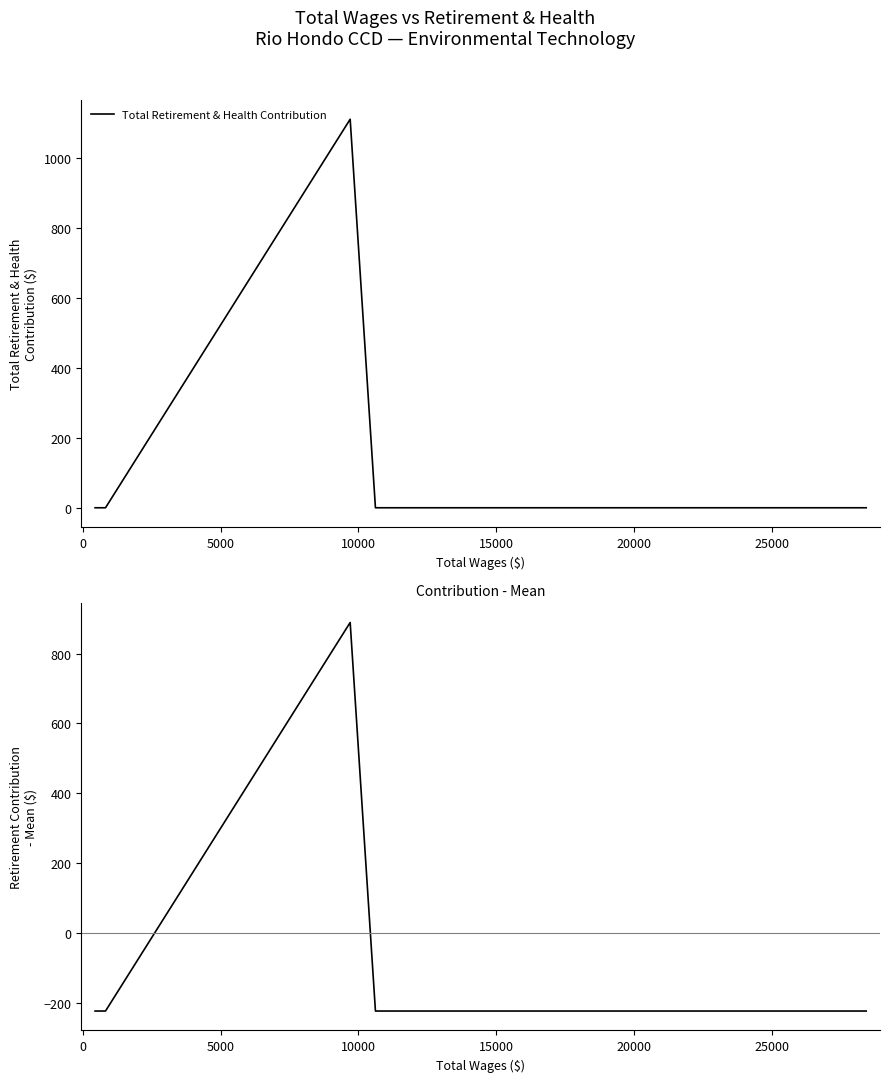

Which series has the largest total across all categories?

Total Retirement & Health Contribution